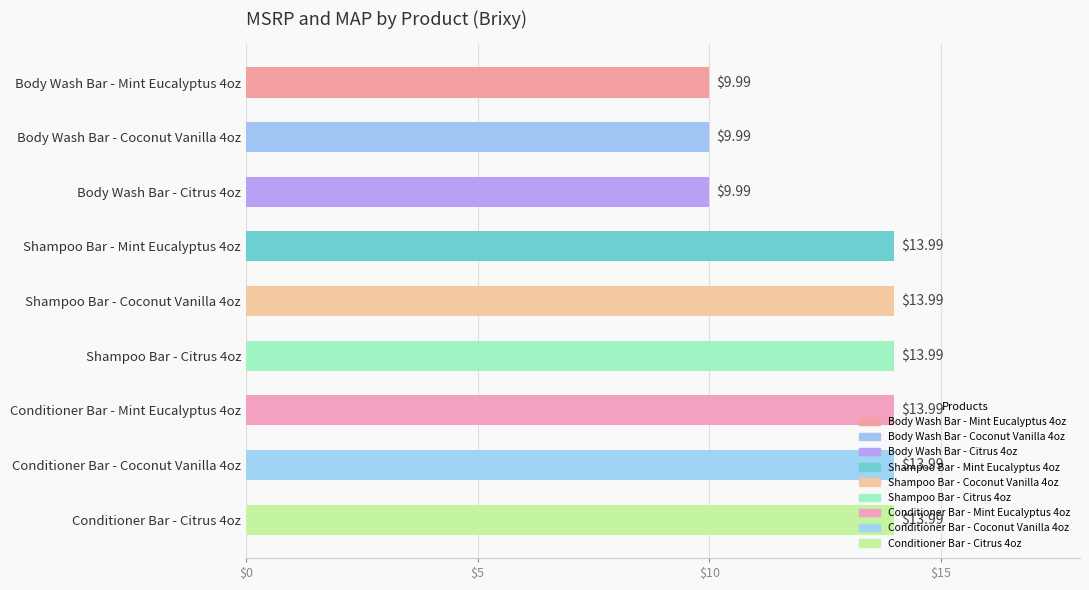

What is the ratio of the value at Shampoo Bar - Coconut Vanilla 4oz to the value at Conditioner Bar - Coconut Vanilla 4oz?

1.0